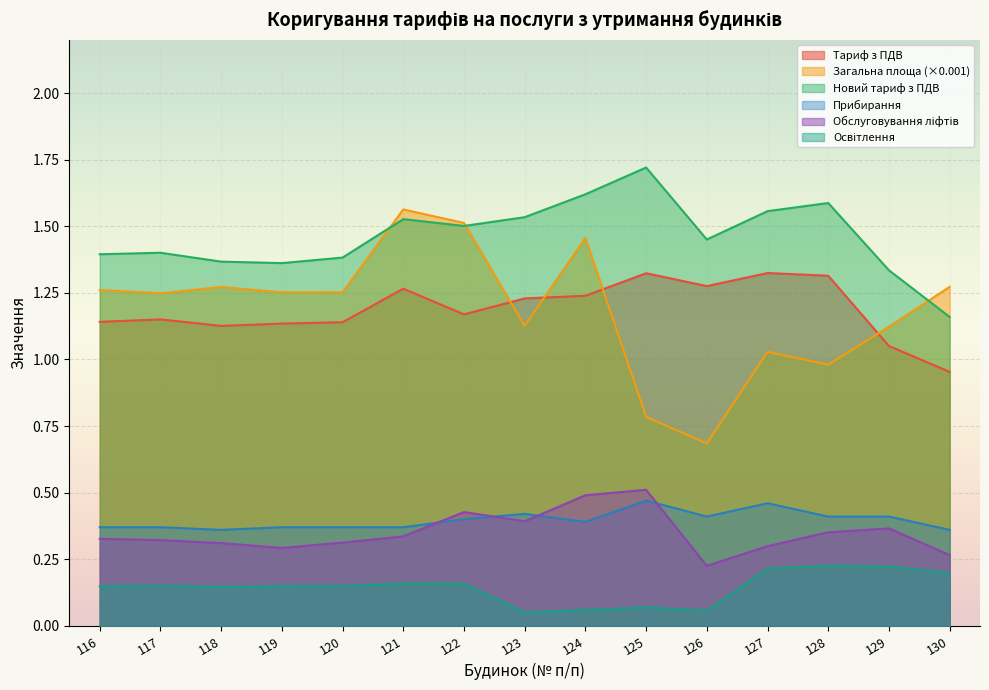

After their last crossing, which series has the higher values: Загальна площа or Тариф з ПДВ?

Загальна площа